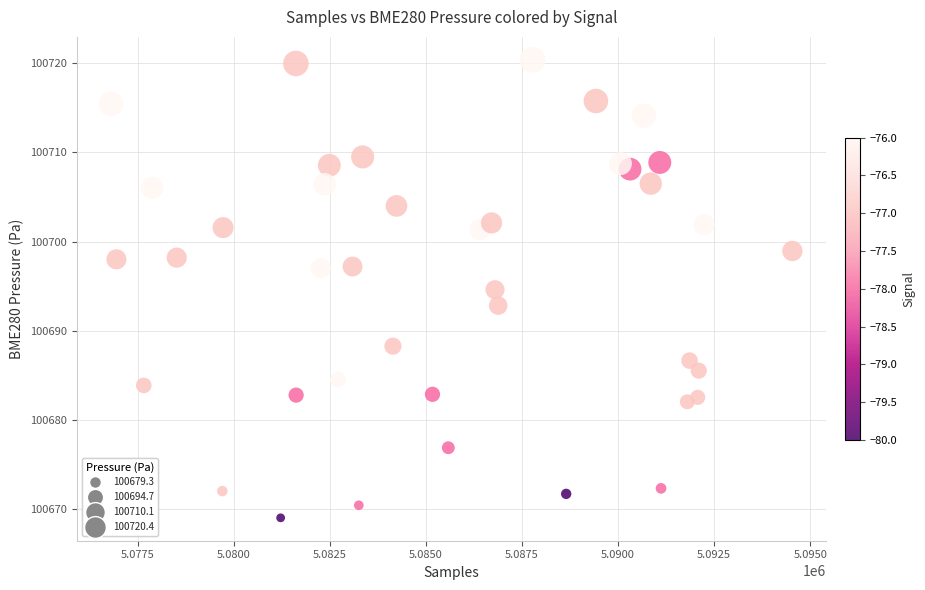

What Y value in the scatter plot is closest to 100694?

100694.6